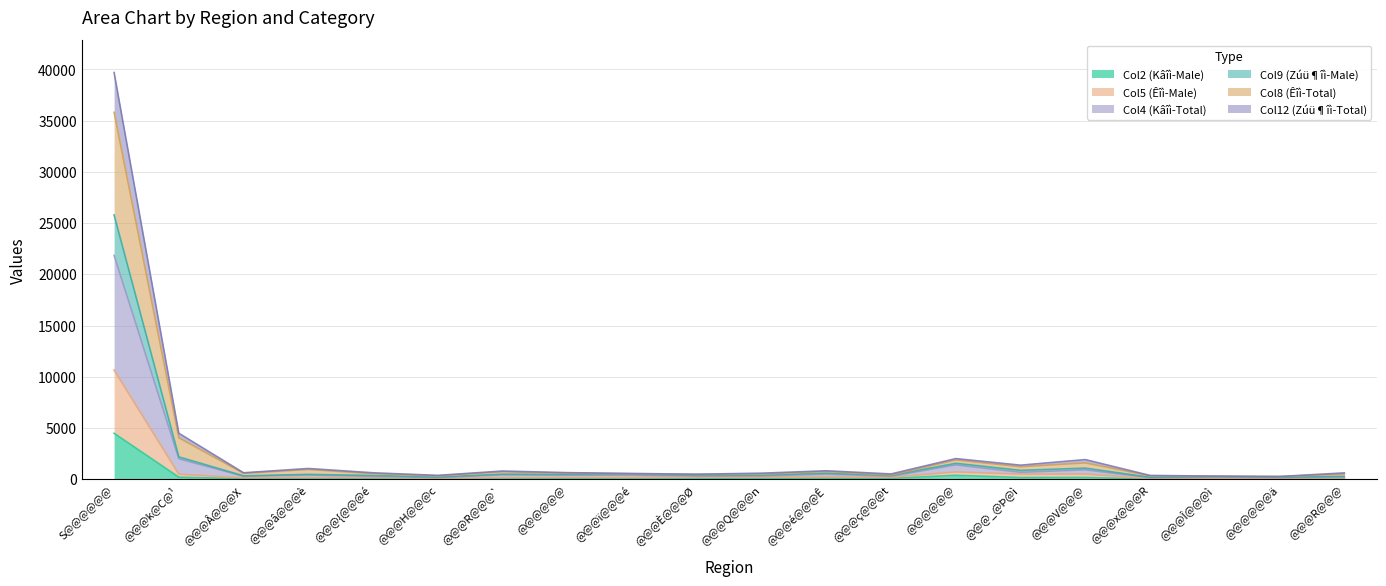

Is the value of Col5 (Êîì-Male) at @@@È@@@Ø greater than the value of Col12 (Zúü¶îì-Total) at @@@ï@@@é?

No